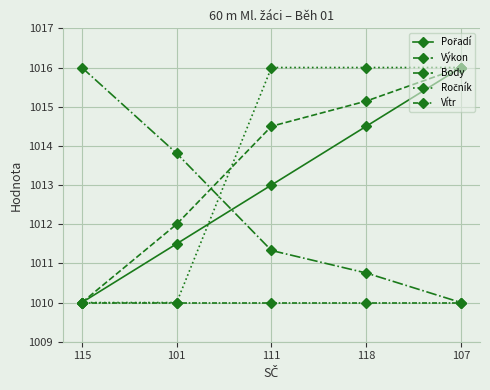

True or false: Vítr and Body cross at least once.

False